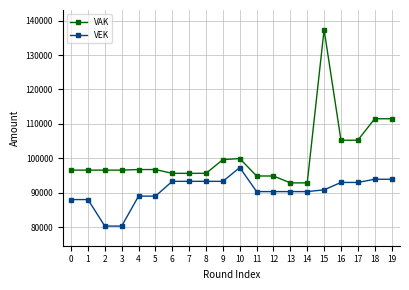

At how many categories does at least one series exceed 137104?

1